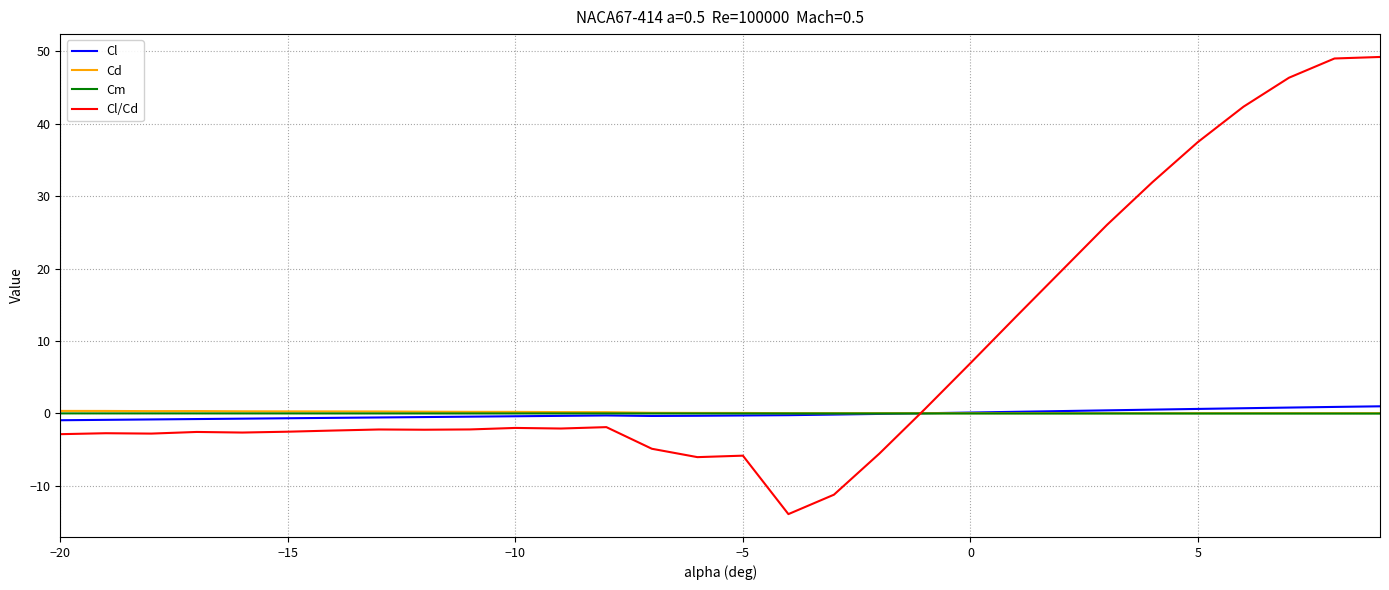

What is the maximum value shown in the chart?

49.2